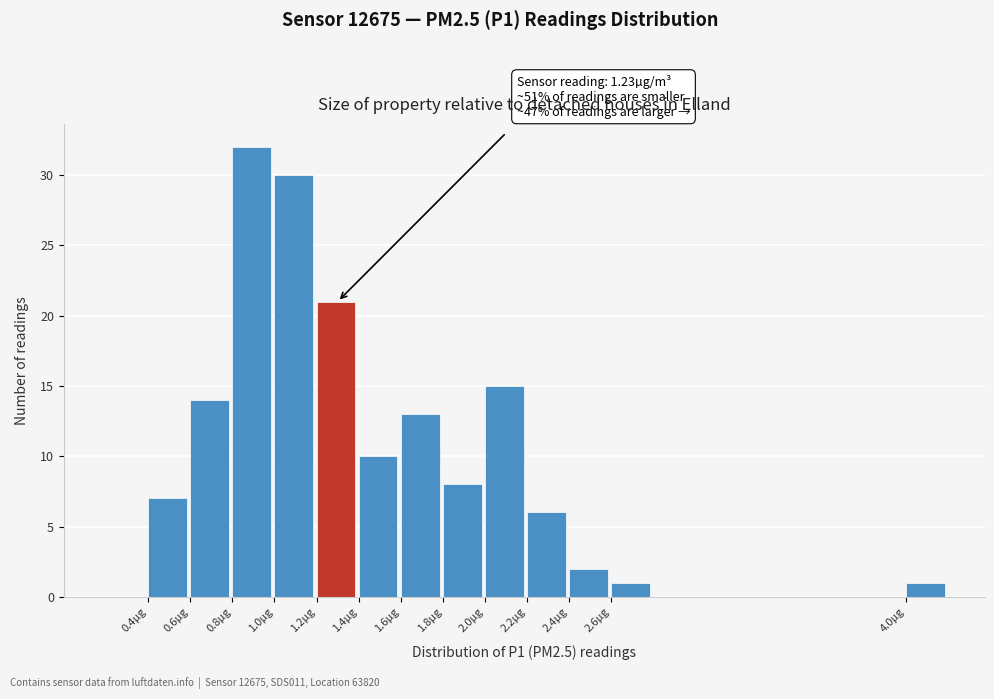

Reading right to left, list all the values displayed in this chart.

1	1	2	6	15	8	13	10	21	30	32	14	7